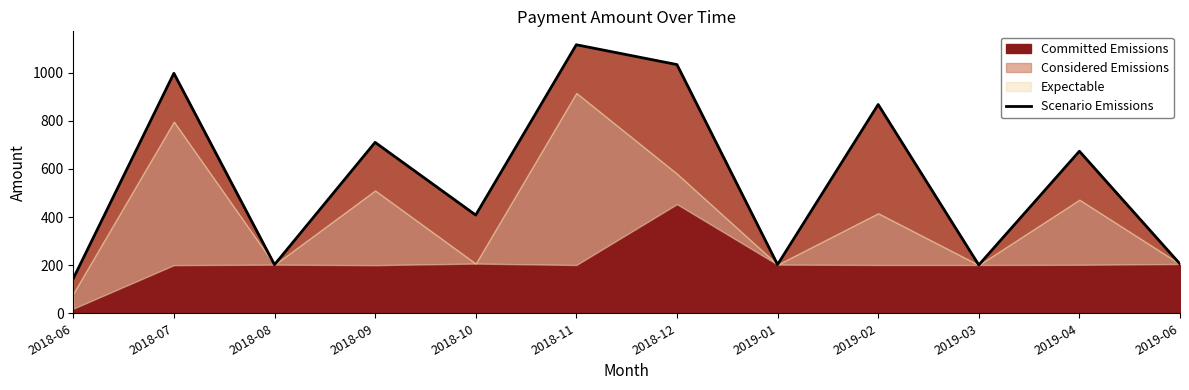

Which has a higher value, 2018-10 or 2018-08?

2018-10